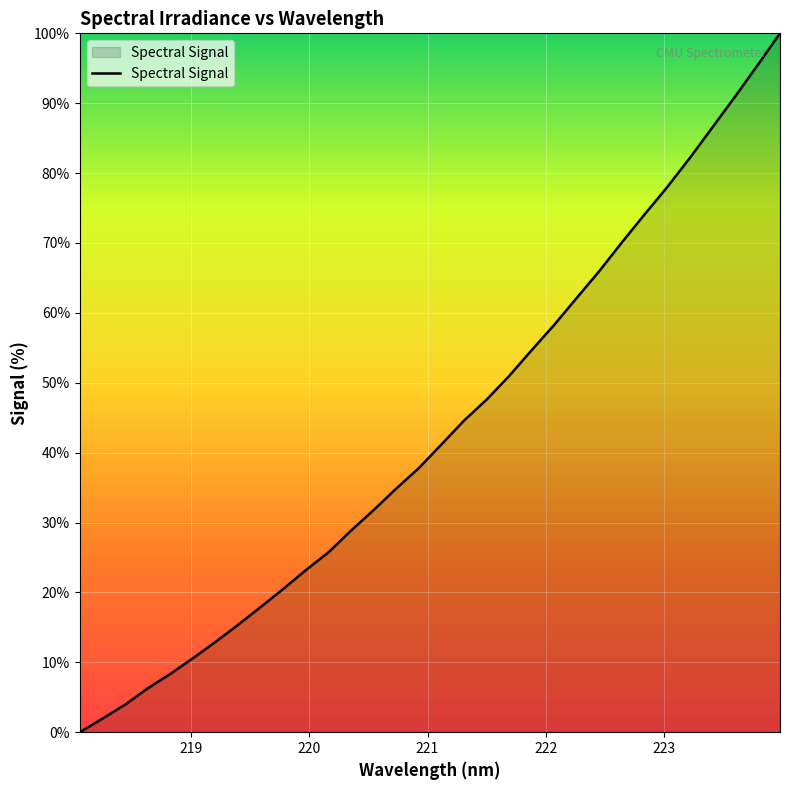

What is the maximum value shown in the chart?

100.0